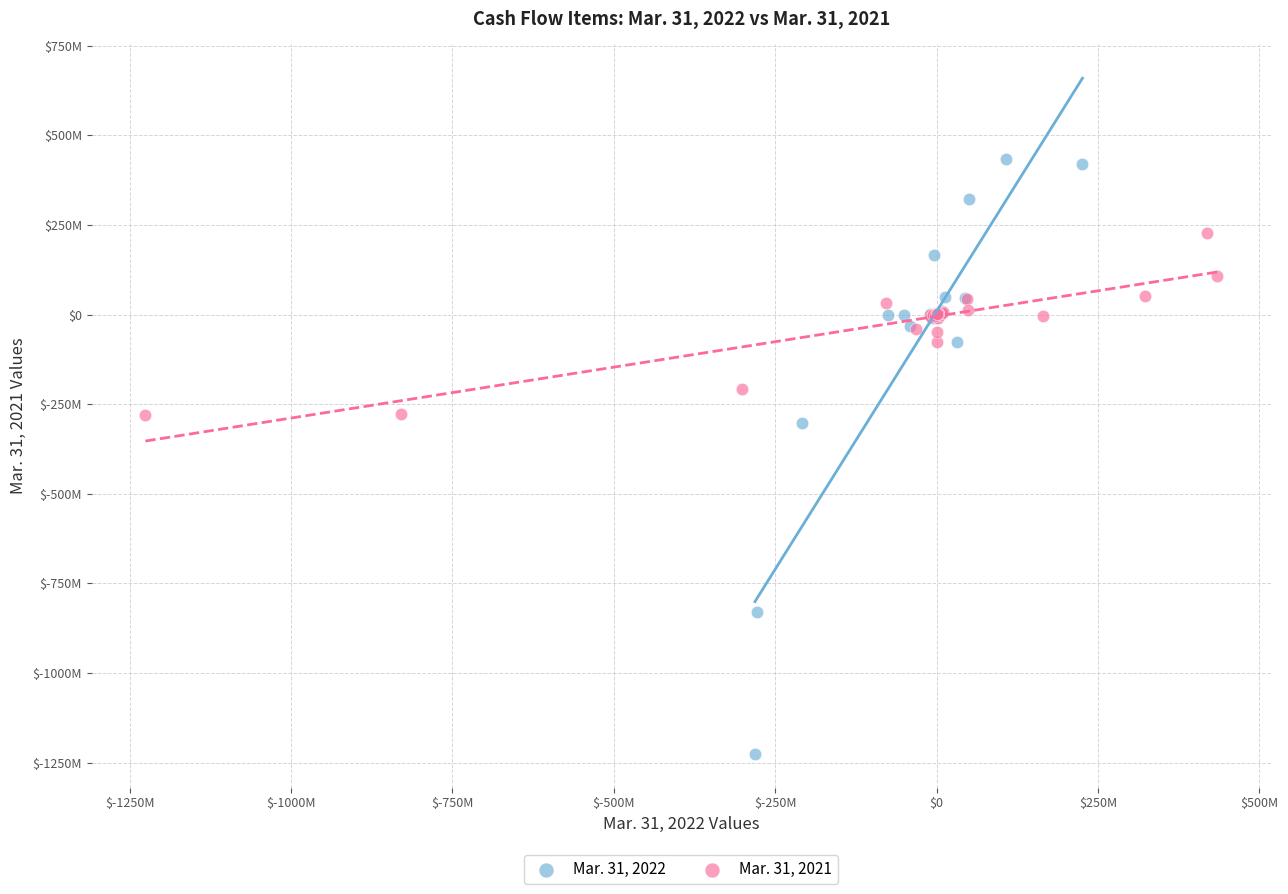

What are all the series names shown in the legend?

Mar. 31, 2022, Mar. 31, 2021